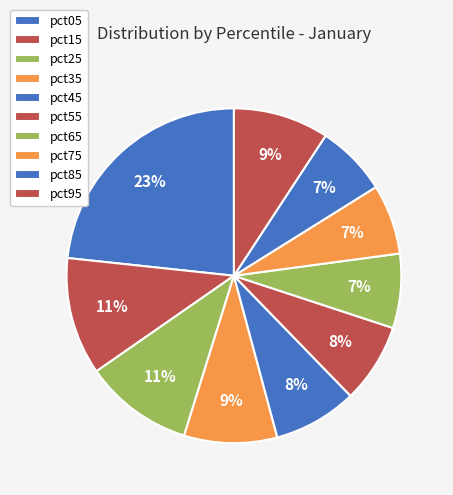

To the nearest percent, what is the average slice percentage?

10%